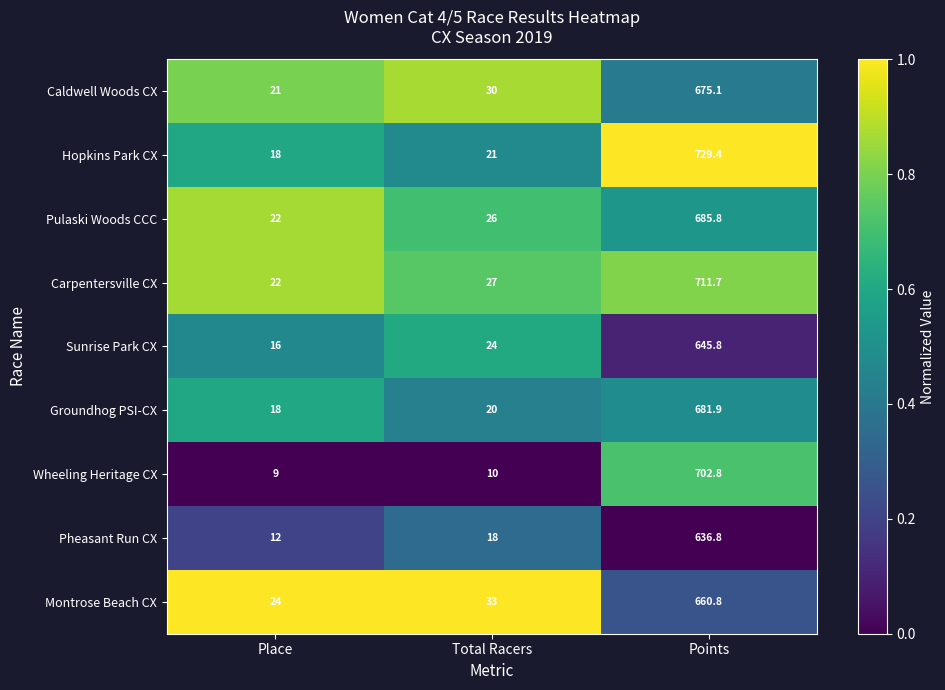

What is the spread (max minus min) of values at Points?

92.6